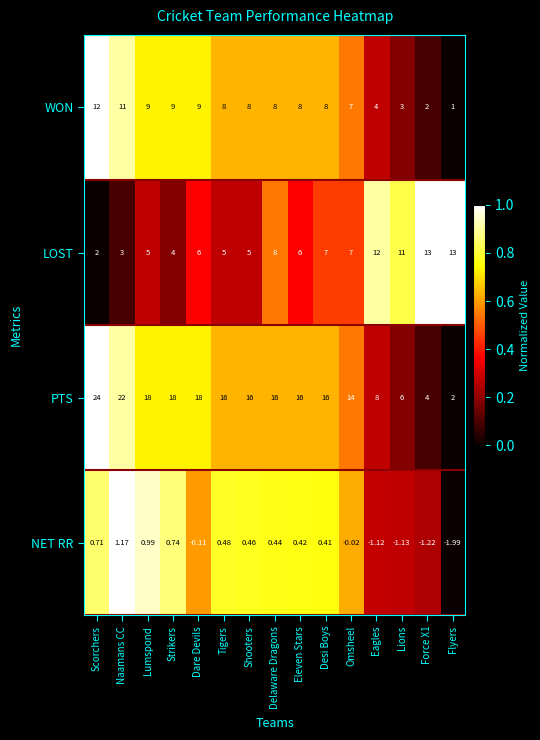

At how many categories does at least one series exceed 0?

15